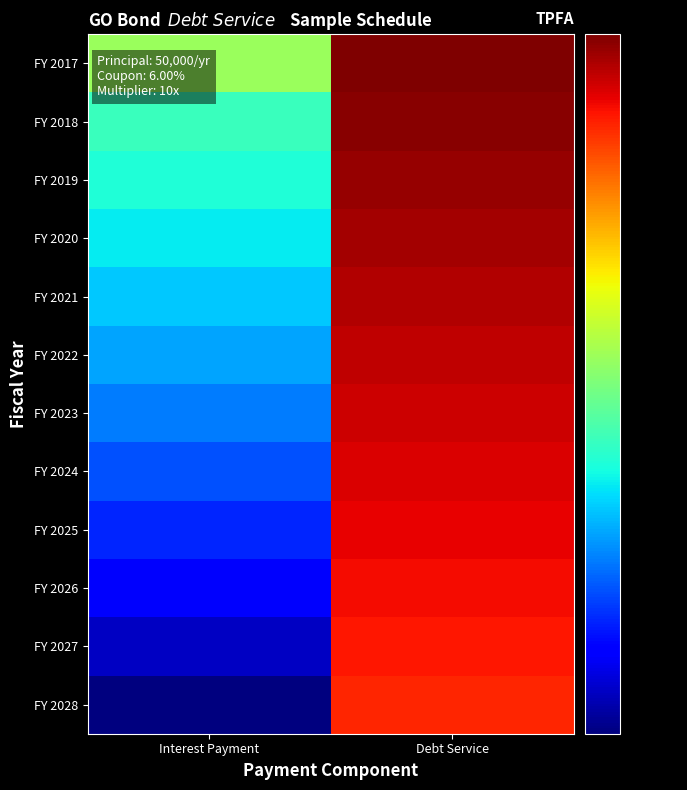

Reading left to right, transcribe all the data shown in this chart.

FY 2017: Interest Payment=35000	Debt Service=80000
FY 2018: Interest Payment=28500	Debt Service=78500
FY 2019: Interest Payment=27000	Debt Service=77000
FY 2020: Interest Payment=25500	Debt Service=75500
FY 2021: Interest Payment=24000	Debt Service=74000
FY 2022: Interest Payment=22500	Debt Service=72500
FY 2023: Interest Payment=21000	Debt Service=71000
FY 2024: Interest Payment=19500	Debt Service=69500
FY 2025: Interest Payment=18000	Debt Service=68000
FY 2026: Interest Payment=16500	Debt Service=66500
FY 2027: Interest Payment=15000	Debt Service=65000
FY 2028: Interest Payment=13500	Debt Service=63500